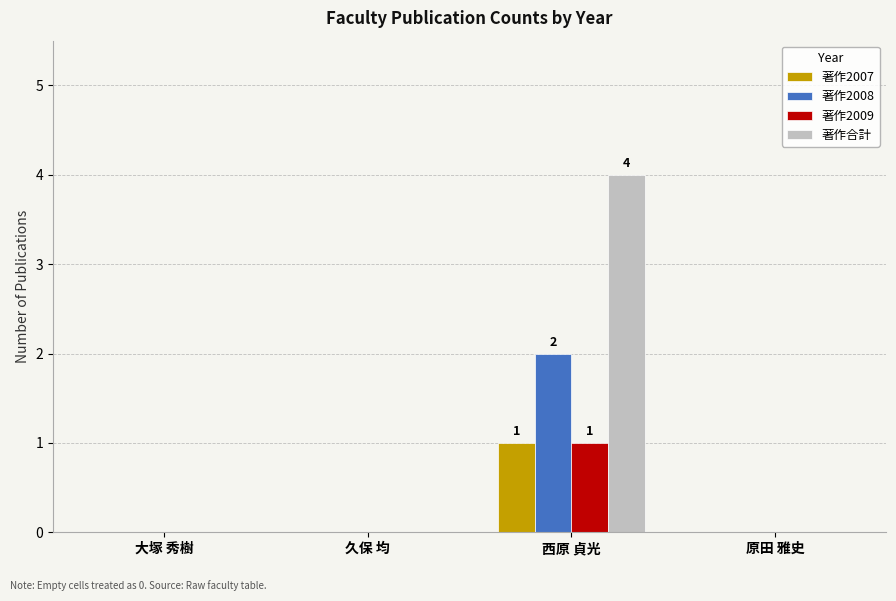

Reading left to right, what are all the values shown in this chart?

著作2007: 大塚 秀樹=0	久保 均=0	西原 貞光=1	原田 雅史=0
著作2008: 大塚 秀樹=0	久保 均=0	西原 貞光=2	原田 雅史=0
著作2009: 大塚 秀樹=0	久保 均=0	西原 貞光=1	原田 雅史=0
著作合計: 大塚 秀樹=0	久保 均=0	西原 貞光=4	原田 雅史=0